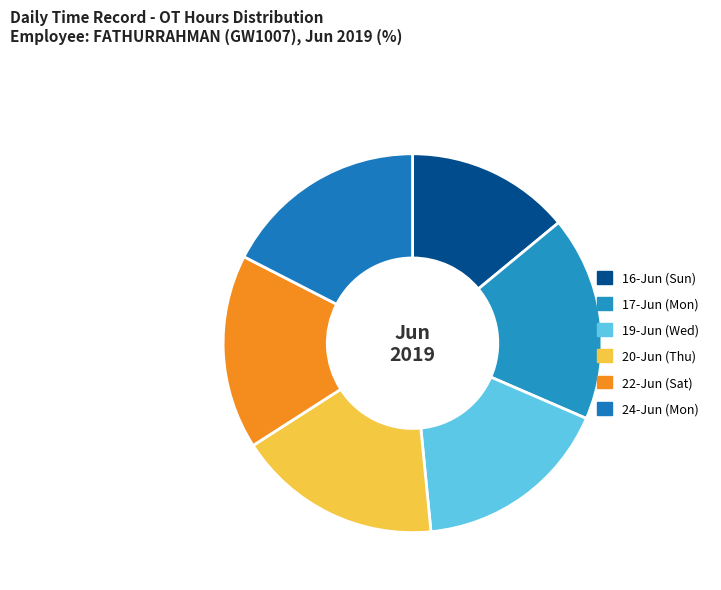

The 20-Jun (Thu) slice represents 25% of the pie. True or false?

False